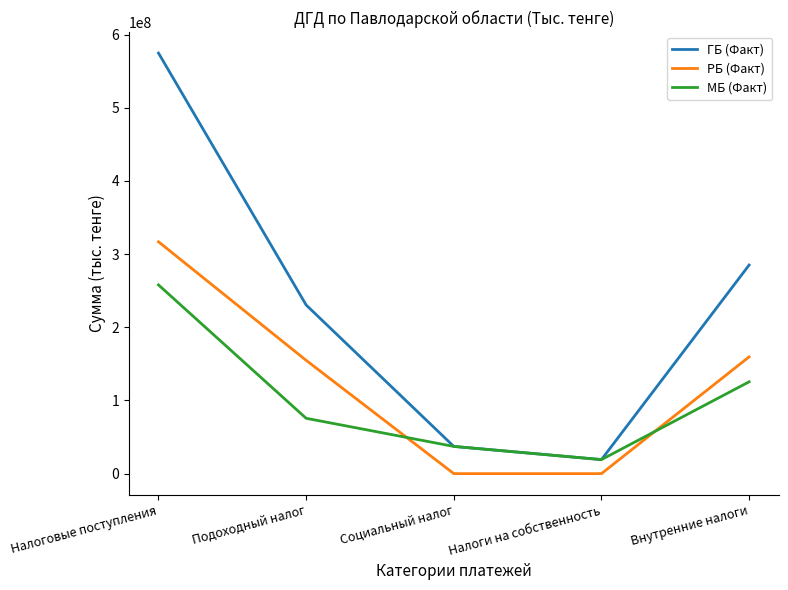

Rank the series by their average value, from highest to lowest.

ГБ (Факт), РБ (Факт), МБ (Факт)